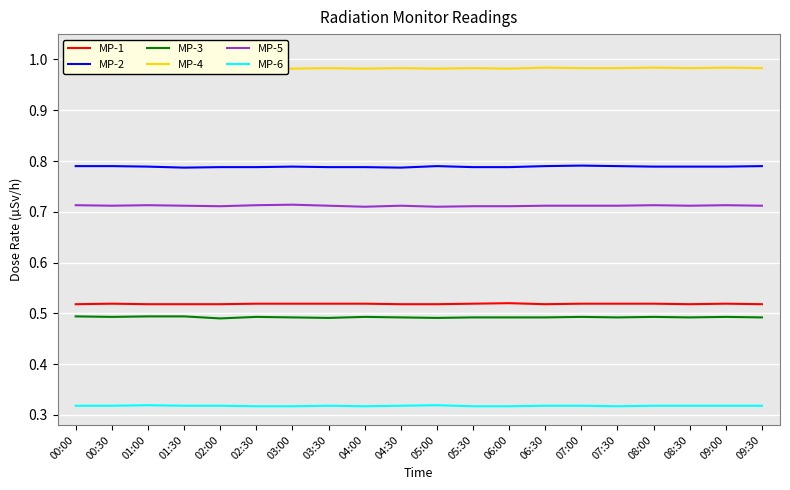

Count the MP-2 values in the range 0 to 1.

20